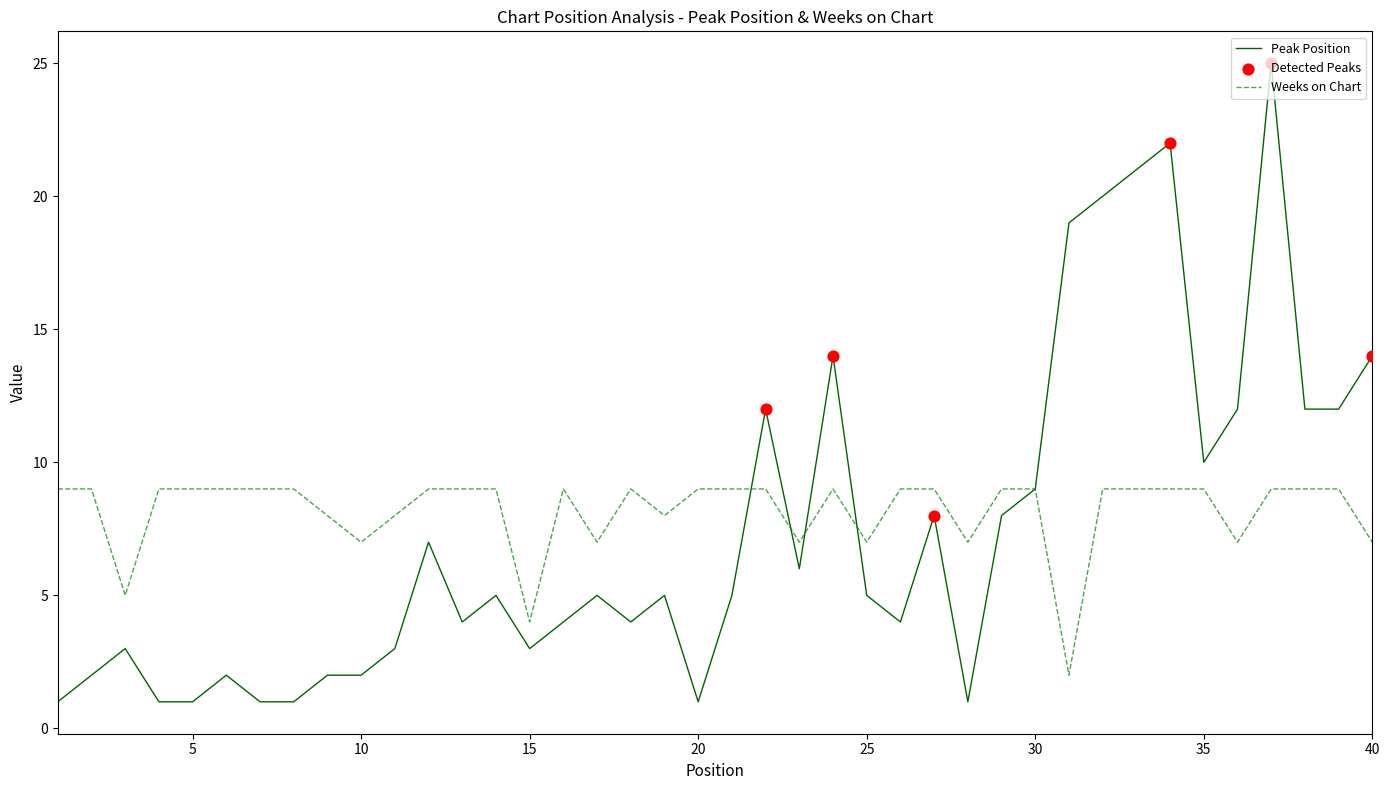

Which series has the widest spread of values?

Peak Position